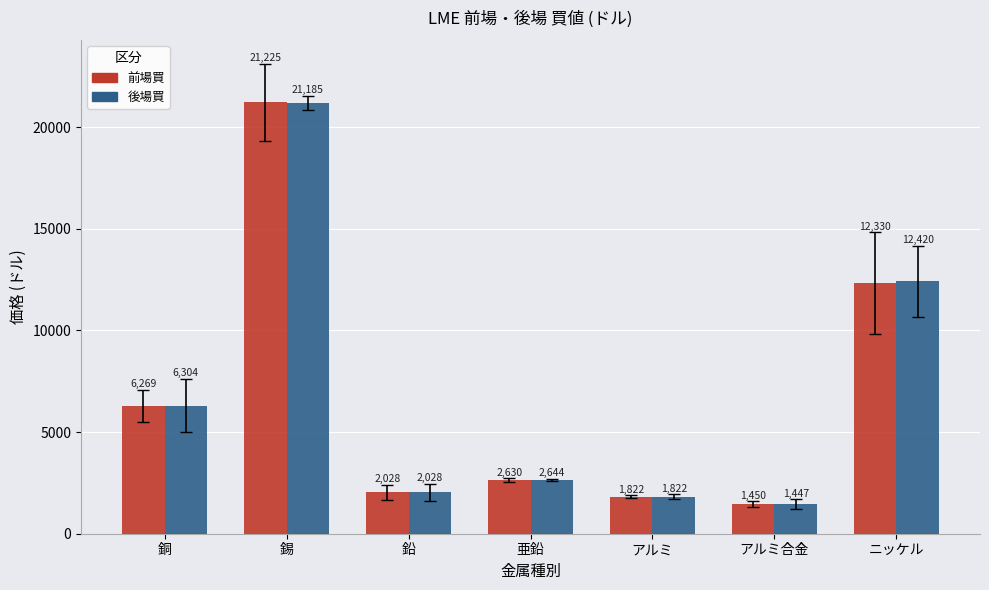

Is it true that 前場買 equals 1450.0 at アルミ合金?

True